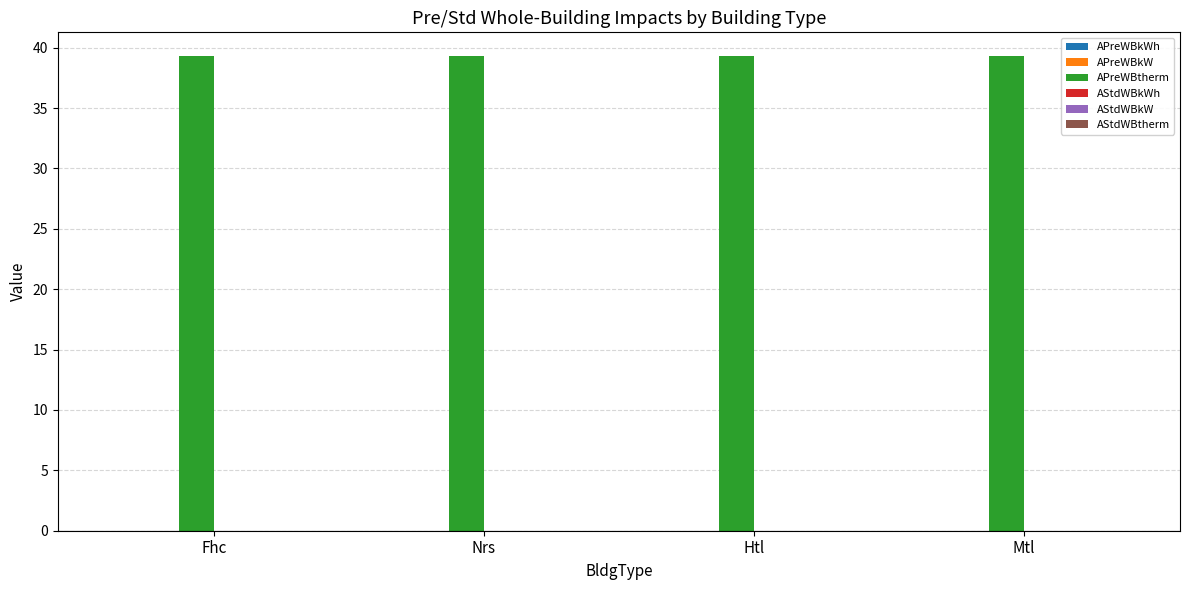

What are all the series names shown in the legend?

APreWBkWh, APreWBkW, APreWBtherm, AStdWBkWh, AStdWBkW, AStdWBtherm